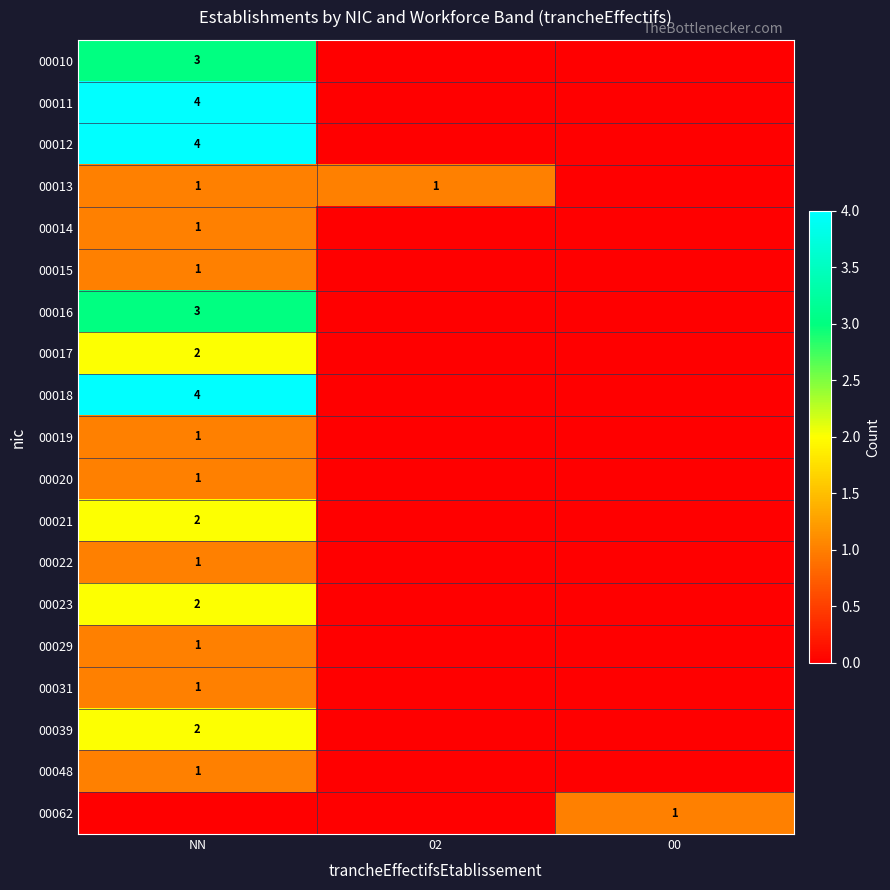

Is it true that 00062 equals 1 at 00?

True